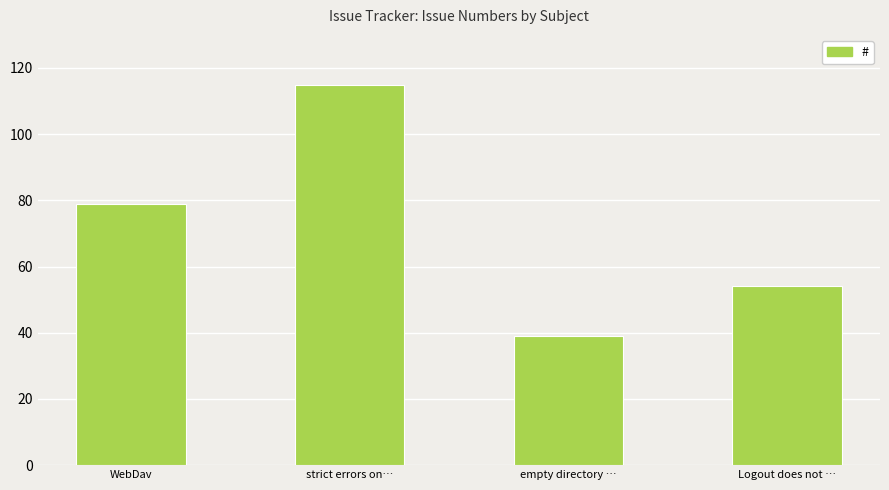

What is the approximate value at WebDav, to the nearest 10?

80